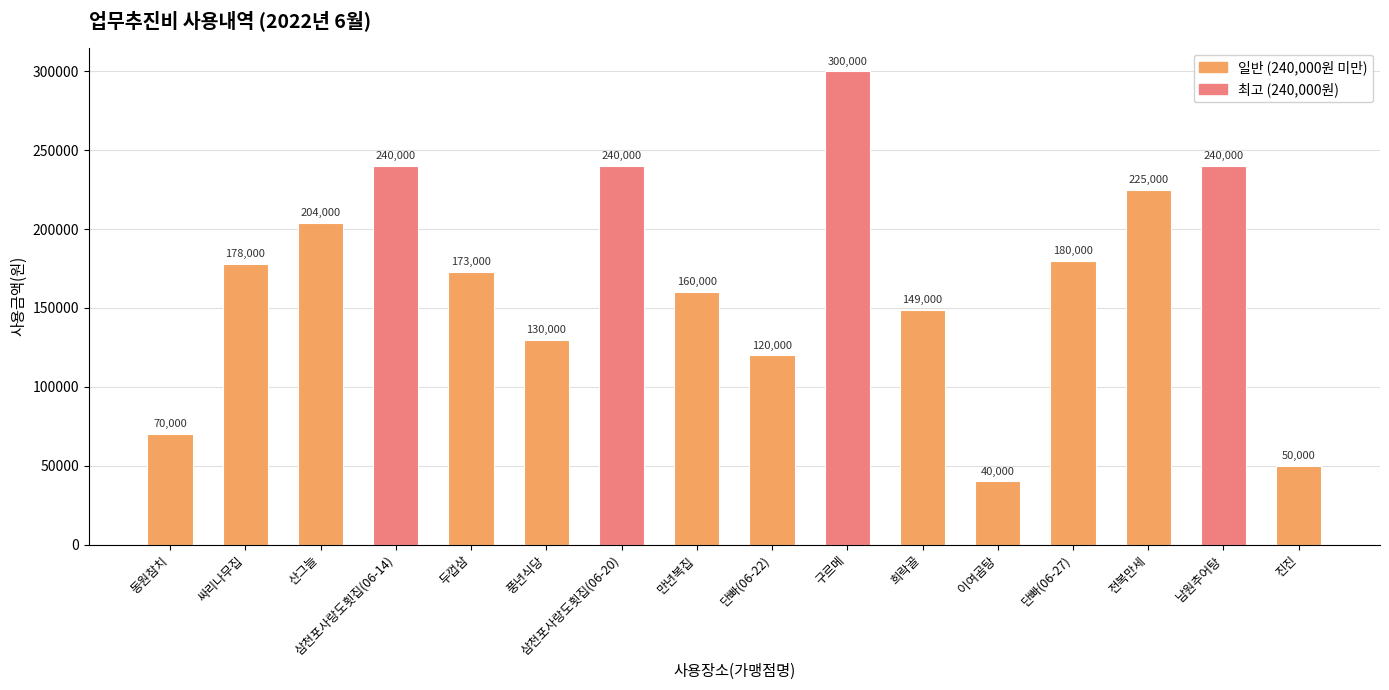

What is the change in value from 남원추어탕 to 진진?

-190000